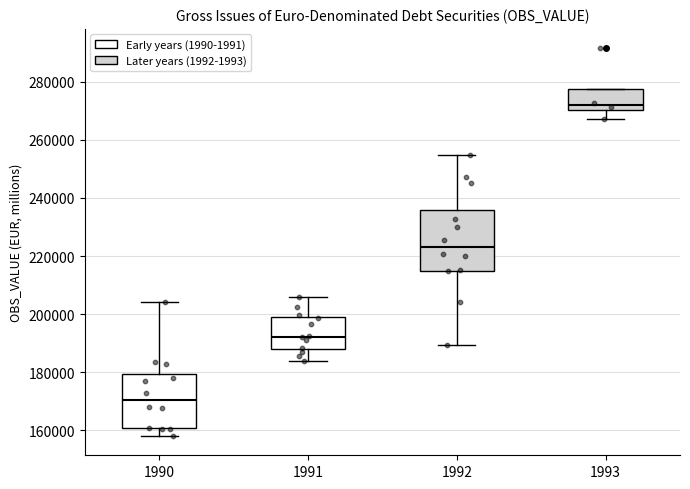

Which box has the lowest median line?

1990